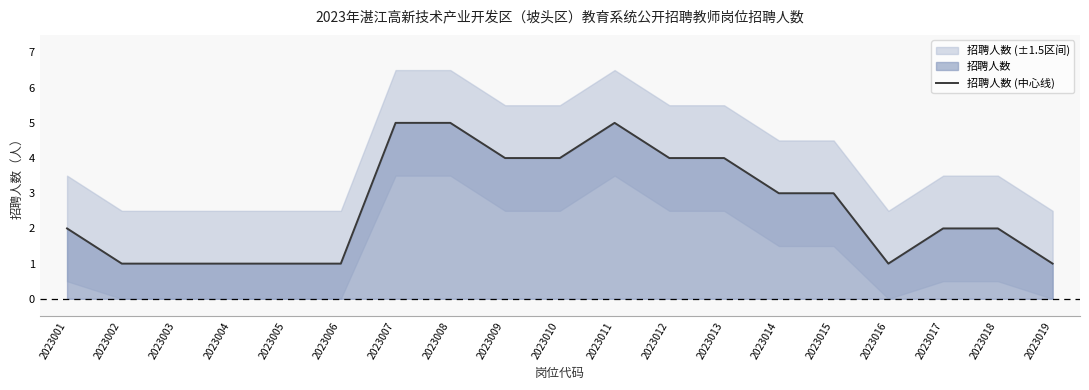

Rank the categories by value from highest to lowest.

2023007, 2023008, 2023011, 2023009, 2023010, 2023012, 2023013, 2023014, 2023015, 2023001, 2023017, 2023018, 2023002, 2023003, 2023004, 2023005, 2023006, 2023016, 2023019